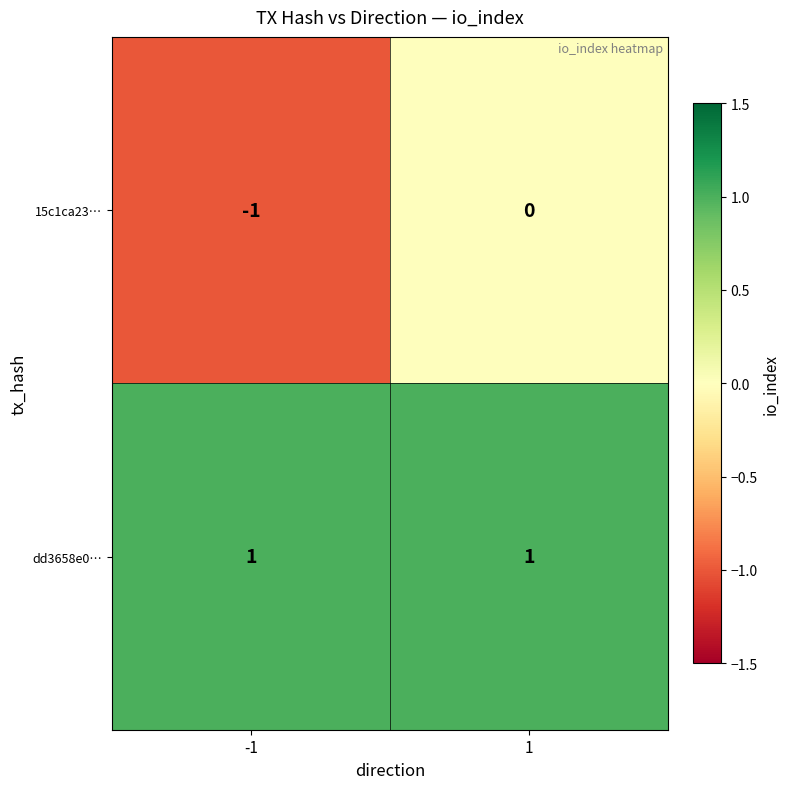

What is the smallest value displayed?

-1